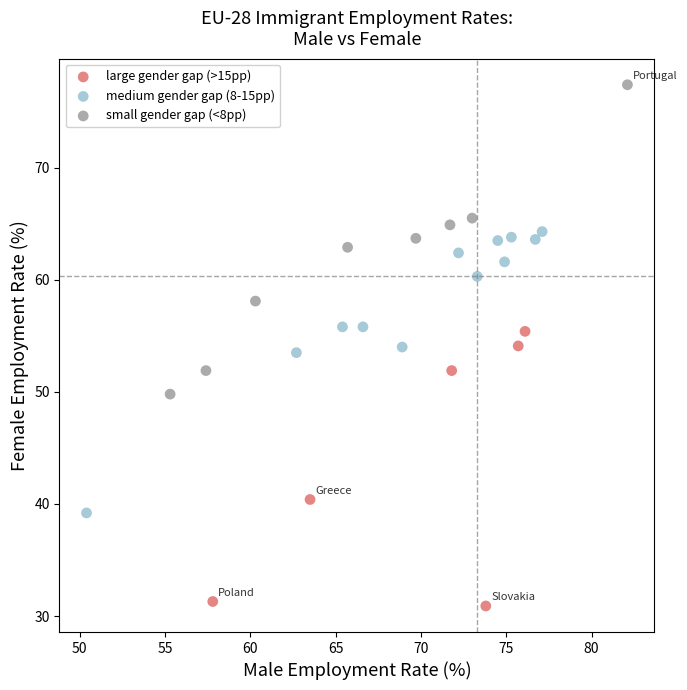

Which series reaches the minimum Y coordinate?

large gender gap (>15pp)